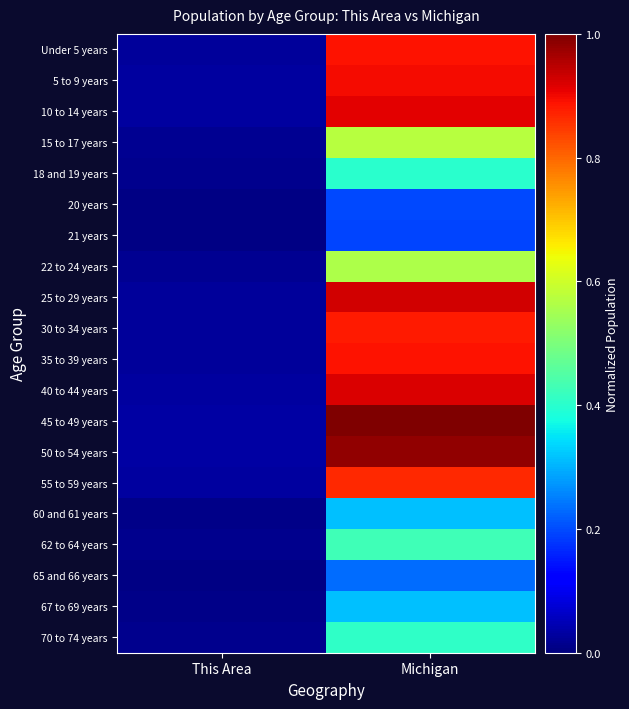

At how many categories does at least one series exceed 0?

2